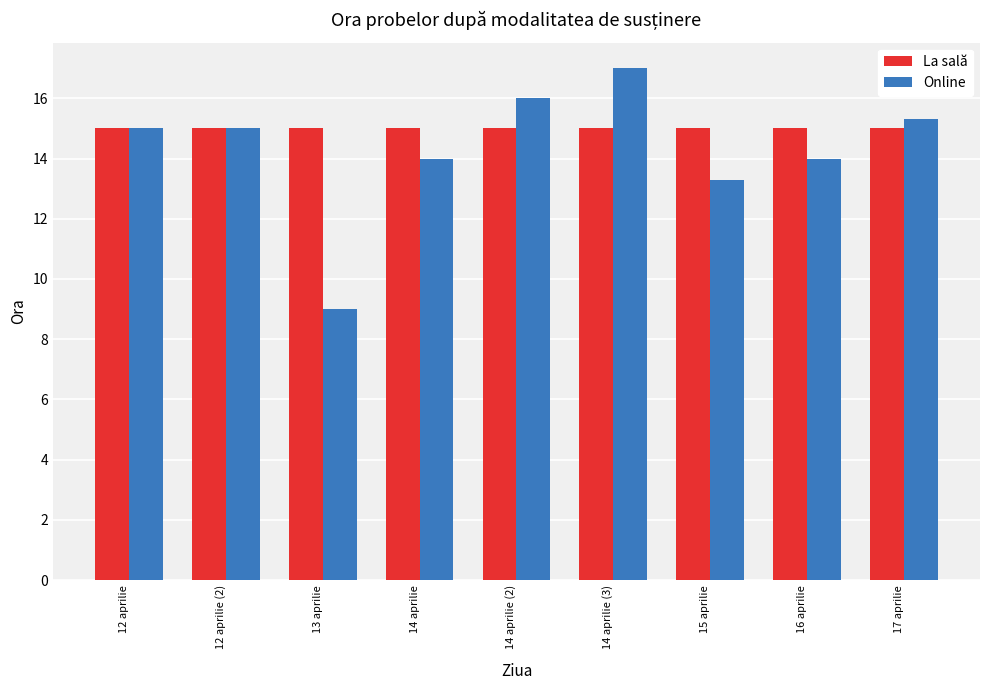

What is the average value of the La sală series?

15.0